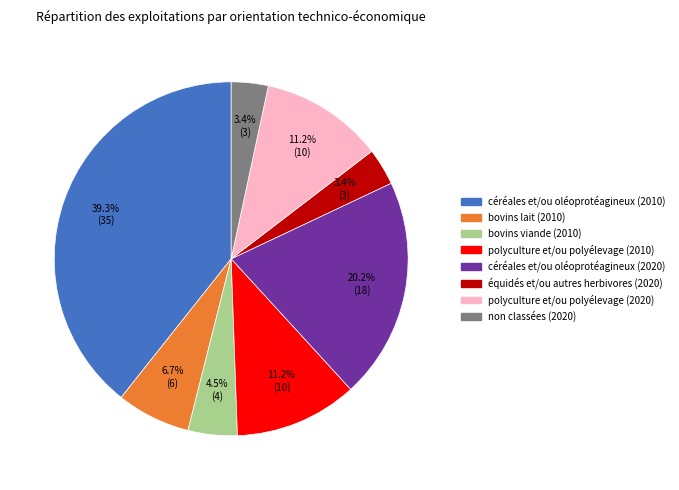

Does non classées (2020) represent more than half of the total?

No